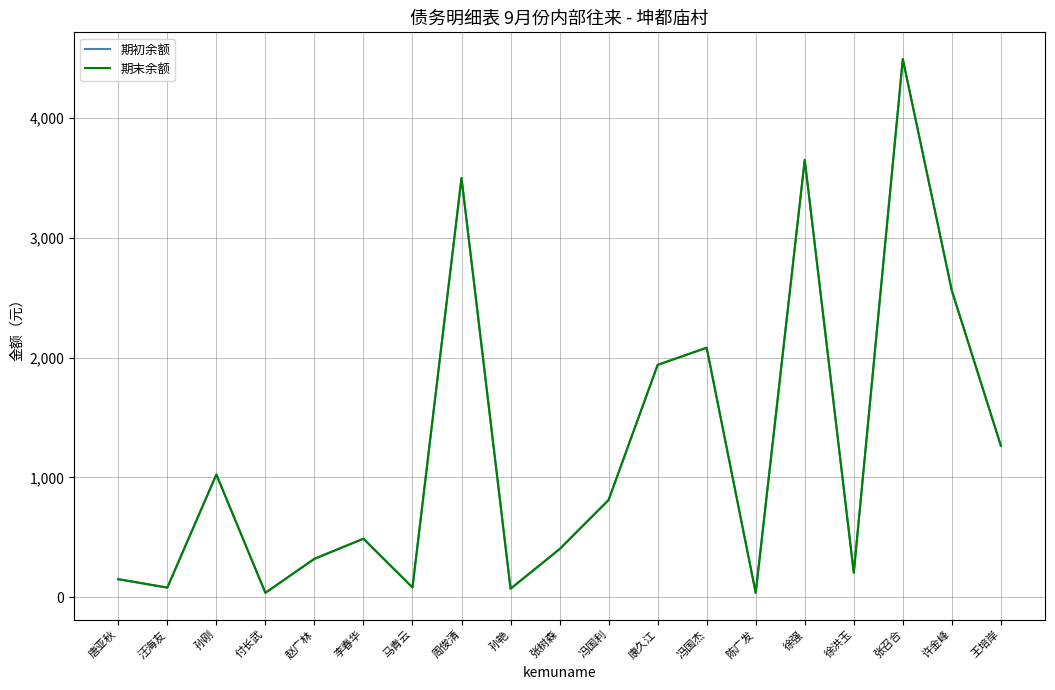

Where is the first local maximum for 期末余额?

孙刚